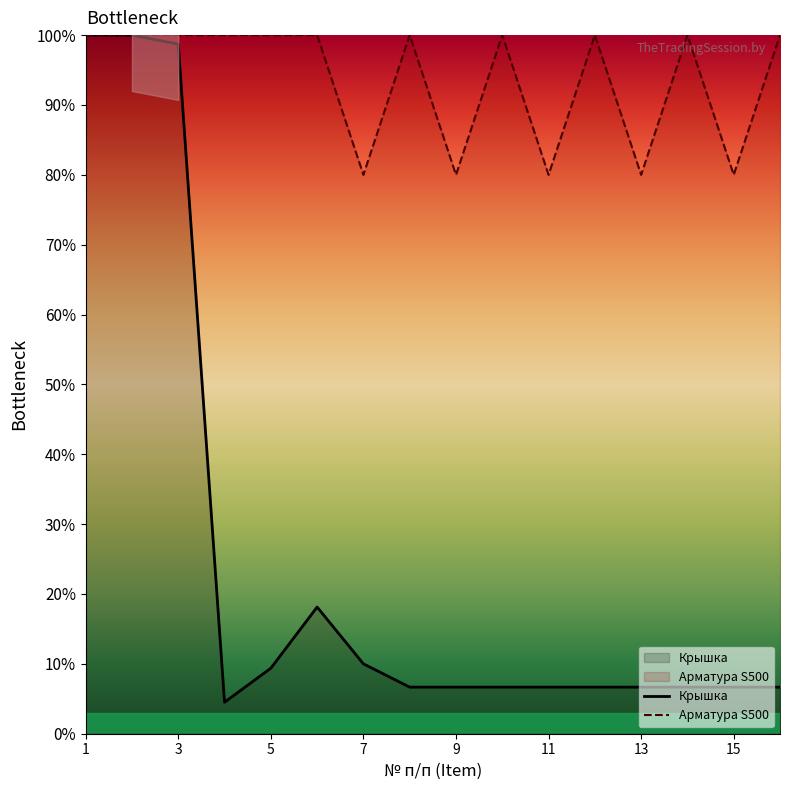

List the series in order of their overall mean, highest first.

Арматура S500, Крышка